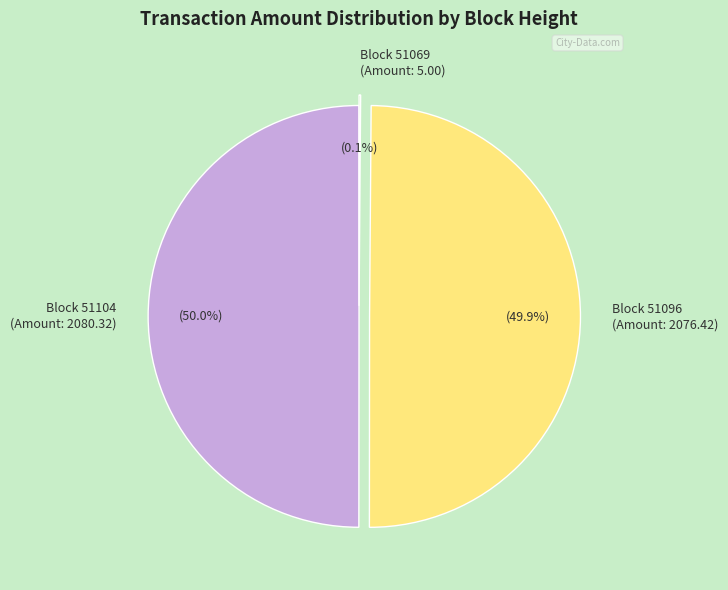

What percentage is NOT represented by Block 51096 (Amount: 2076.42)?

50.1%